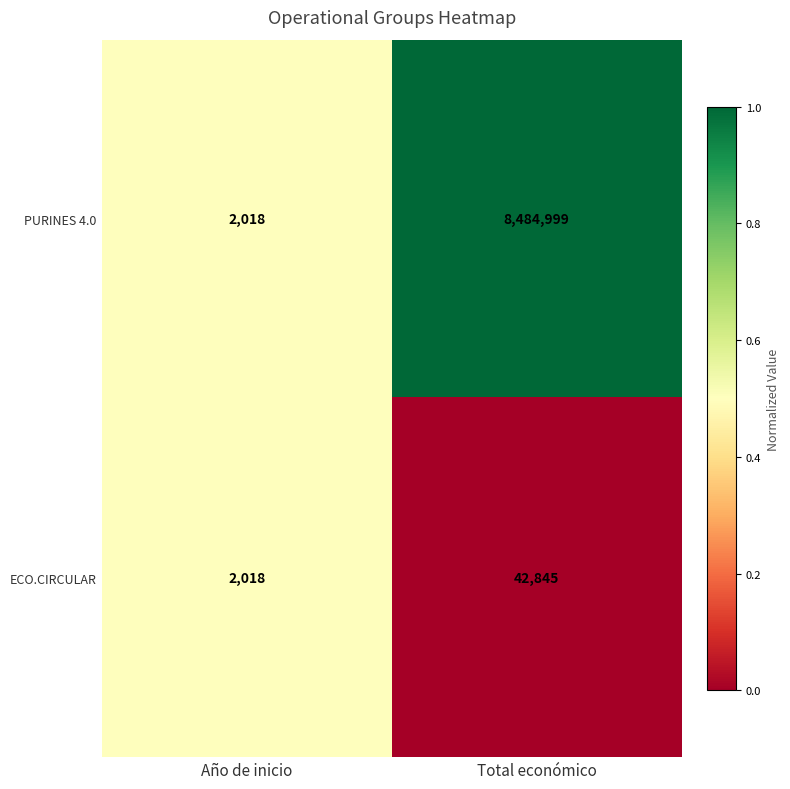

Which series has the largest range (max minus min)?

PURINES 4.0